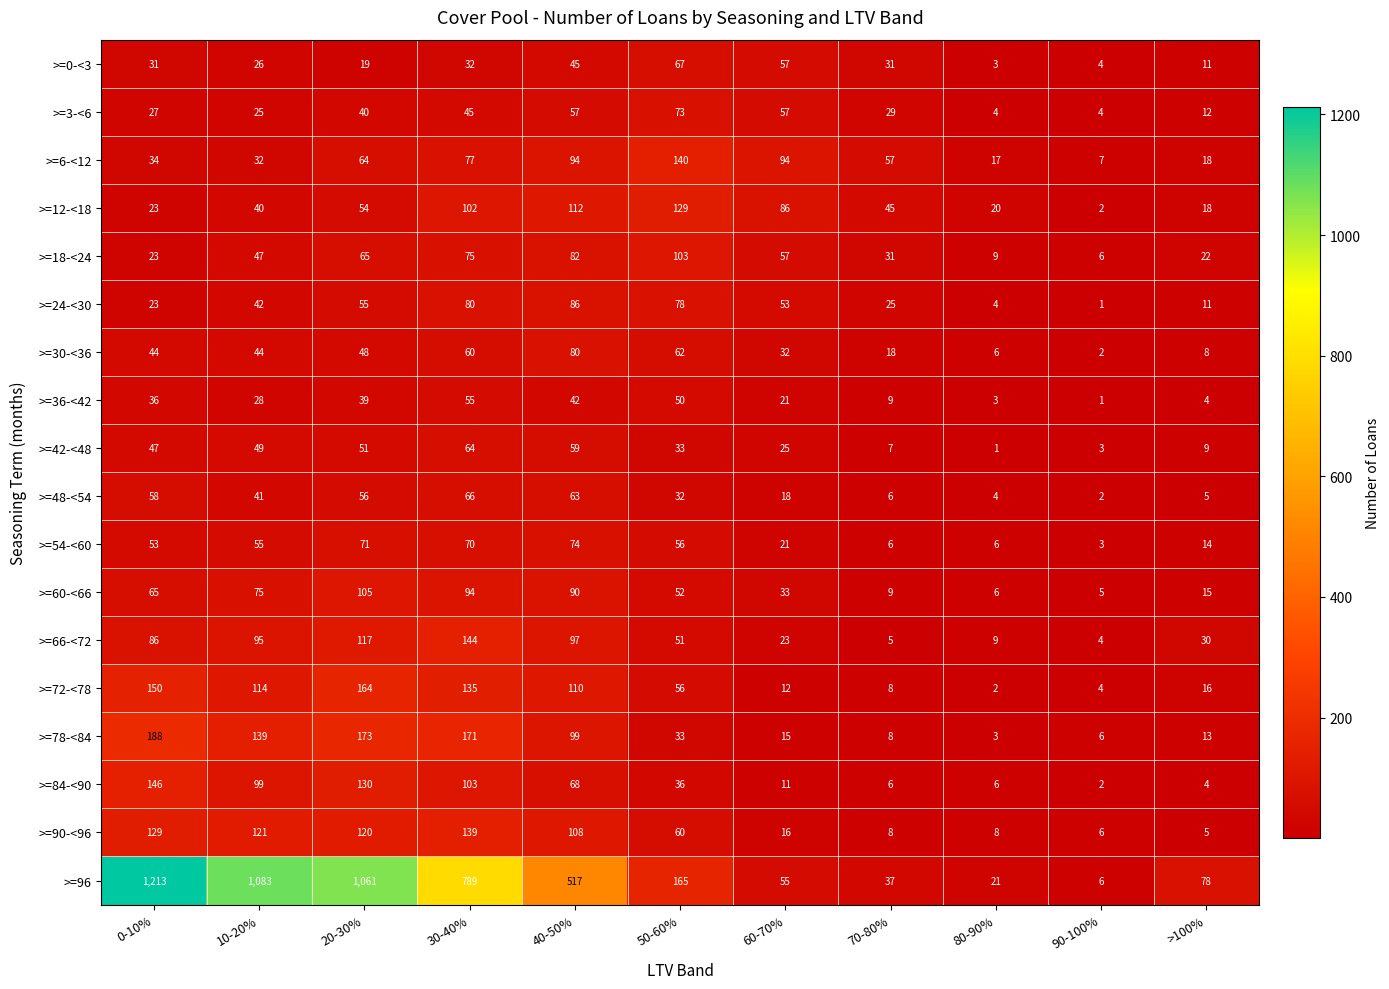

Which series has the largest range (max minus min)?

>=96